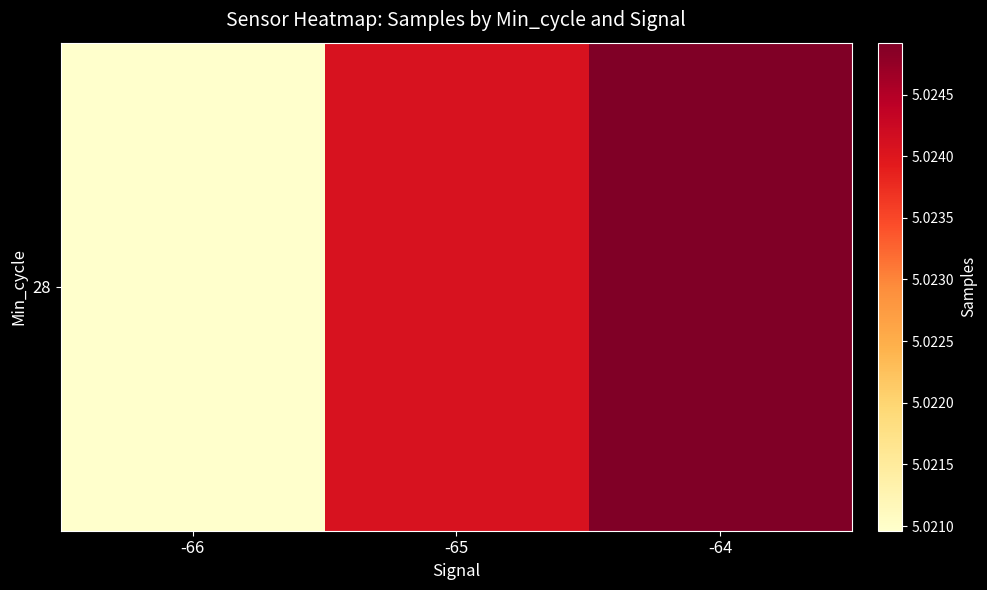

How many series are shown in this chart?

1